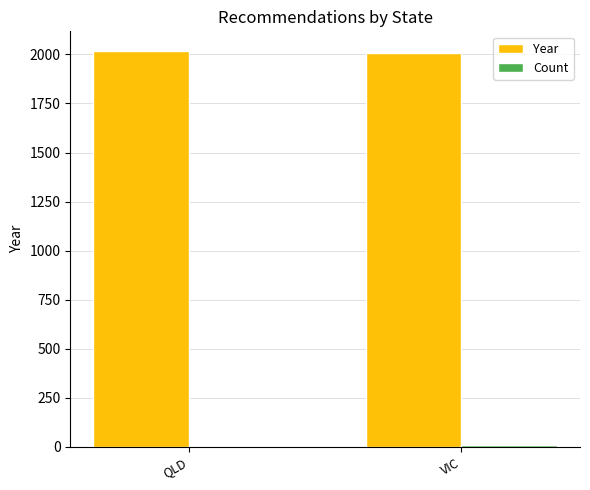

What is the maximum value shown in the chart?

2017